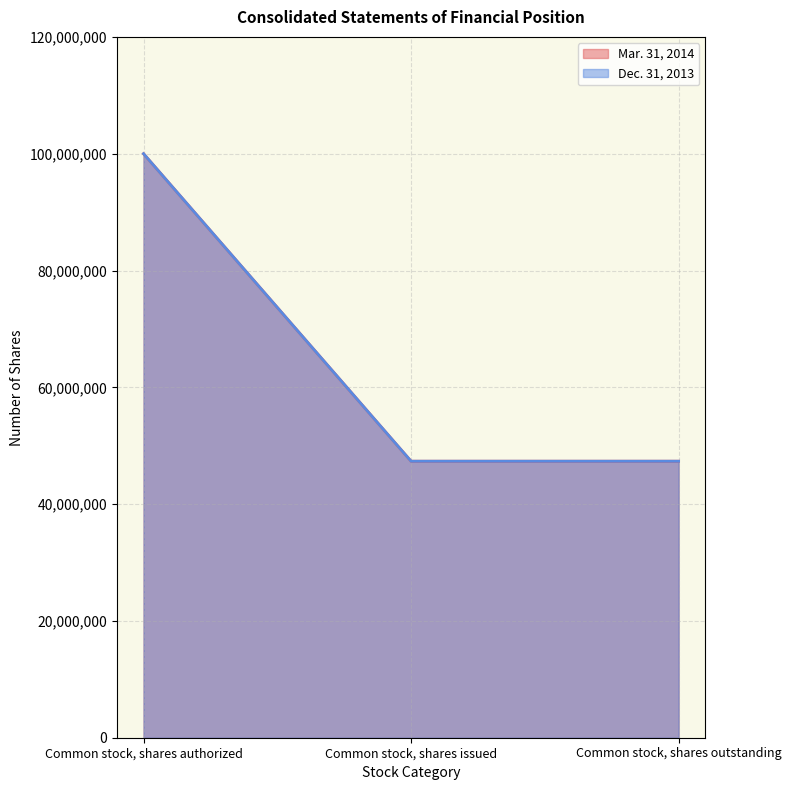

What is the maximum value shown in the chart?

100000000